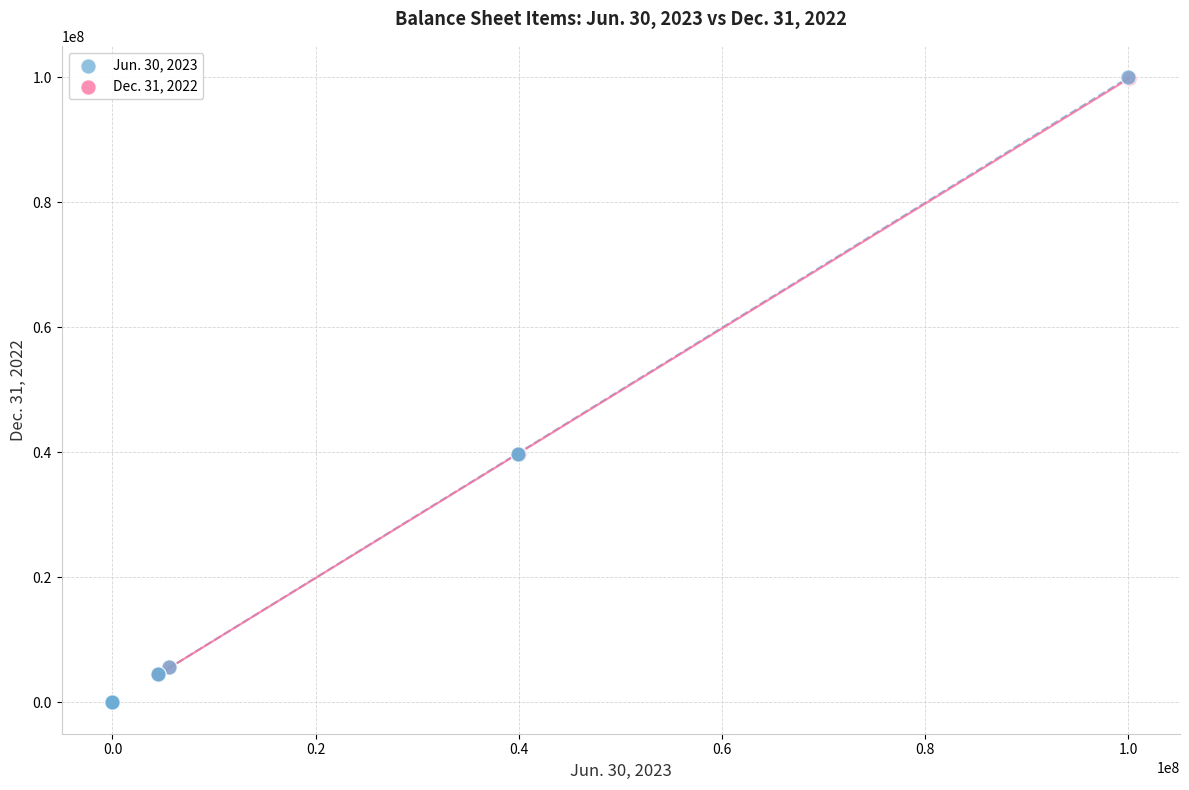

What are all the series names shown in the legend?

Jun. 30, 2023, Dec. 31, 2022